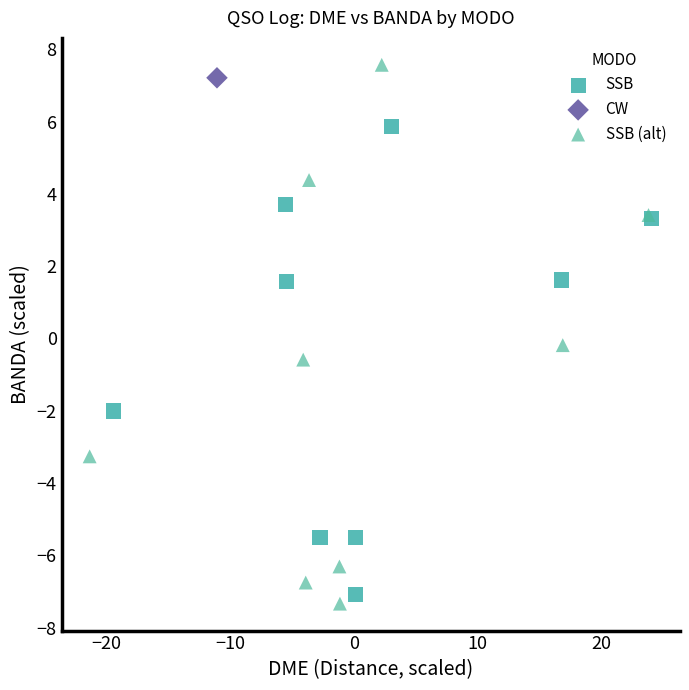

Which series contains the highest Y value?

SSB (alt)